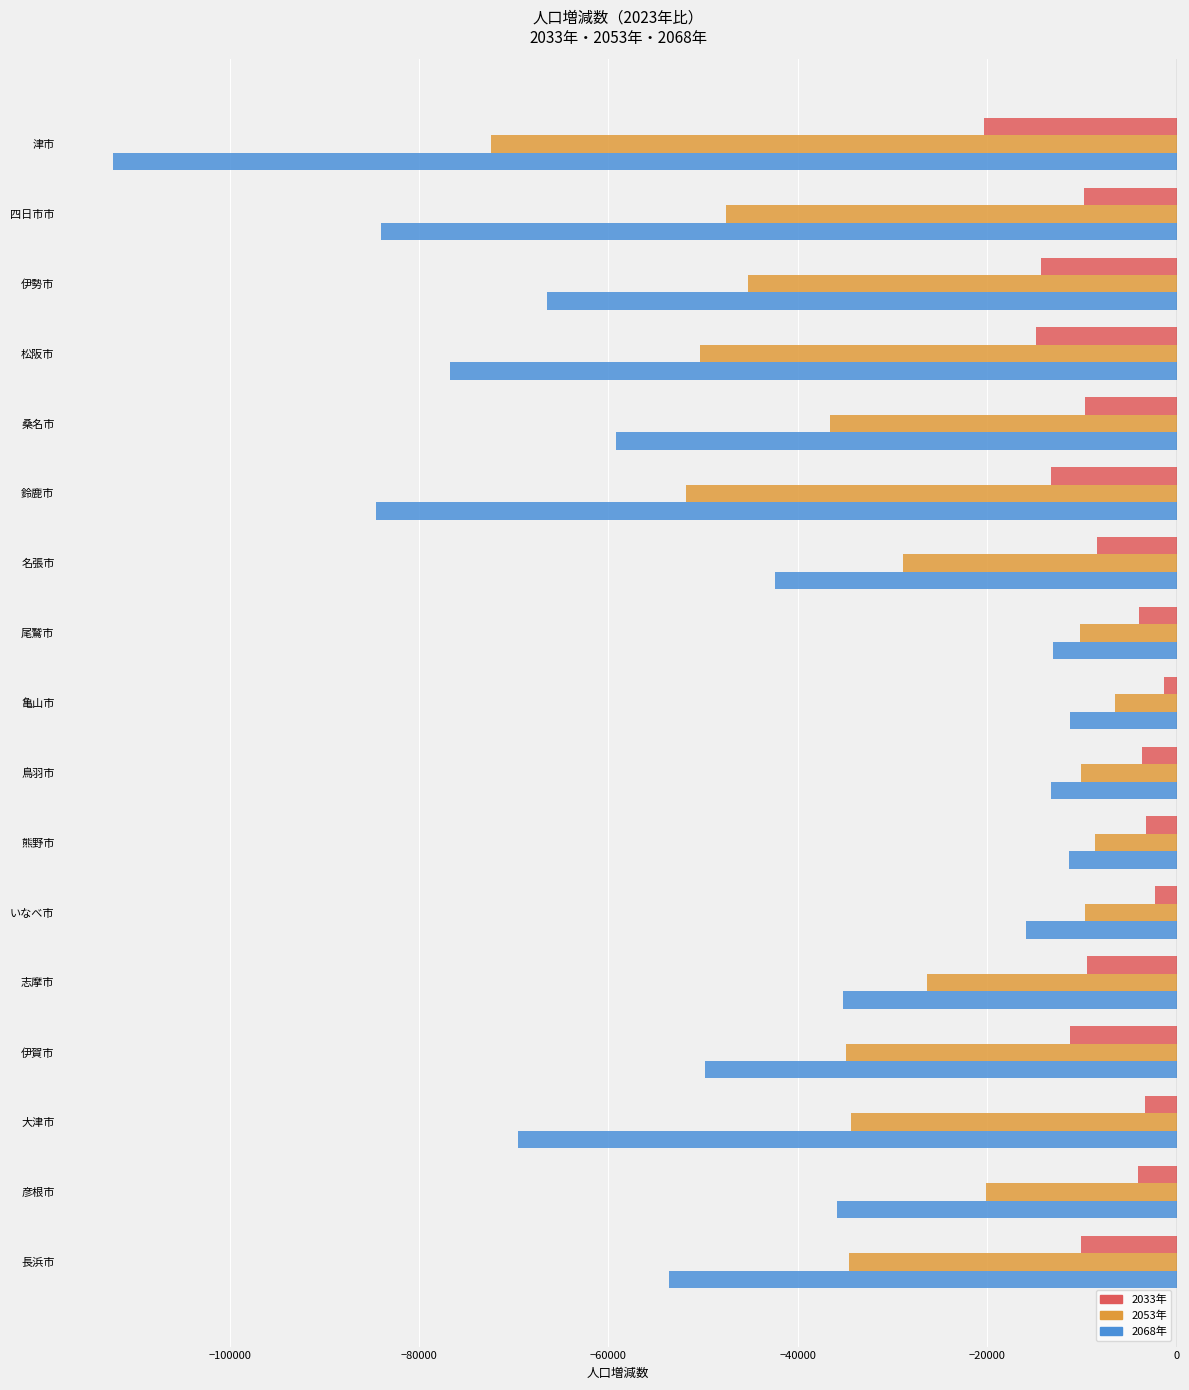

What is the difference between the 2033年 values at 桑名市 and 津市?

10659.5